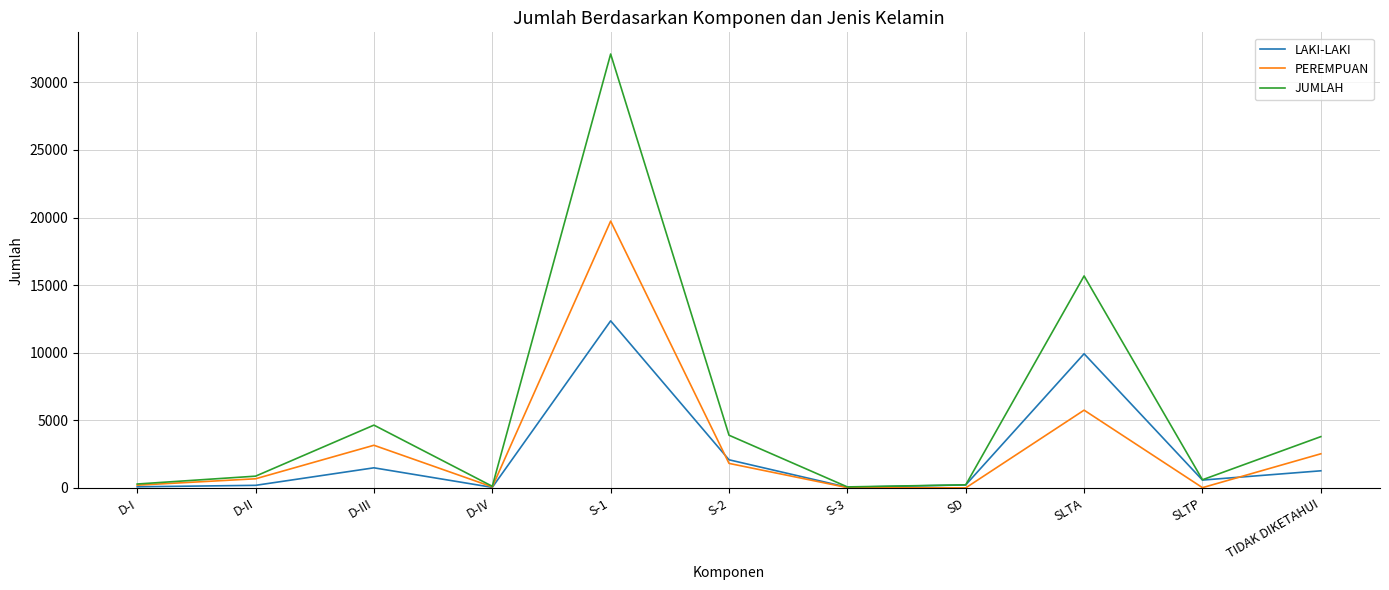

How many lines are shown in the chart?

3